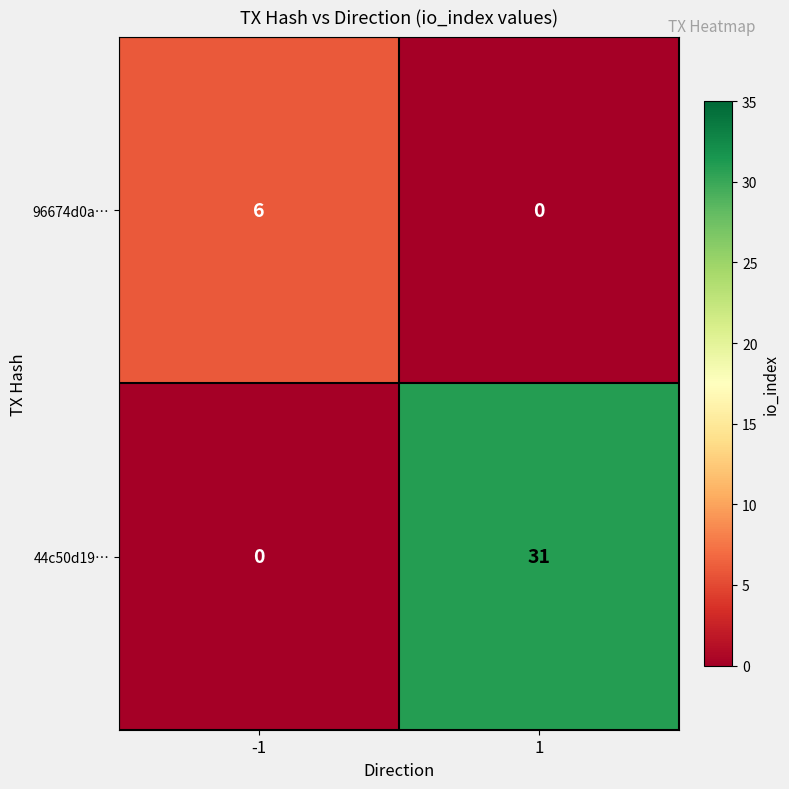

What is the maximum value shown in the chart?

31